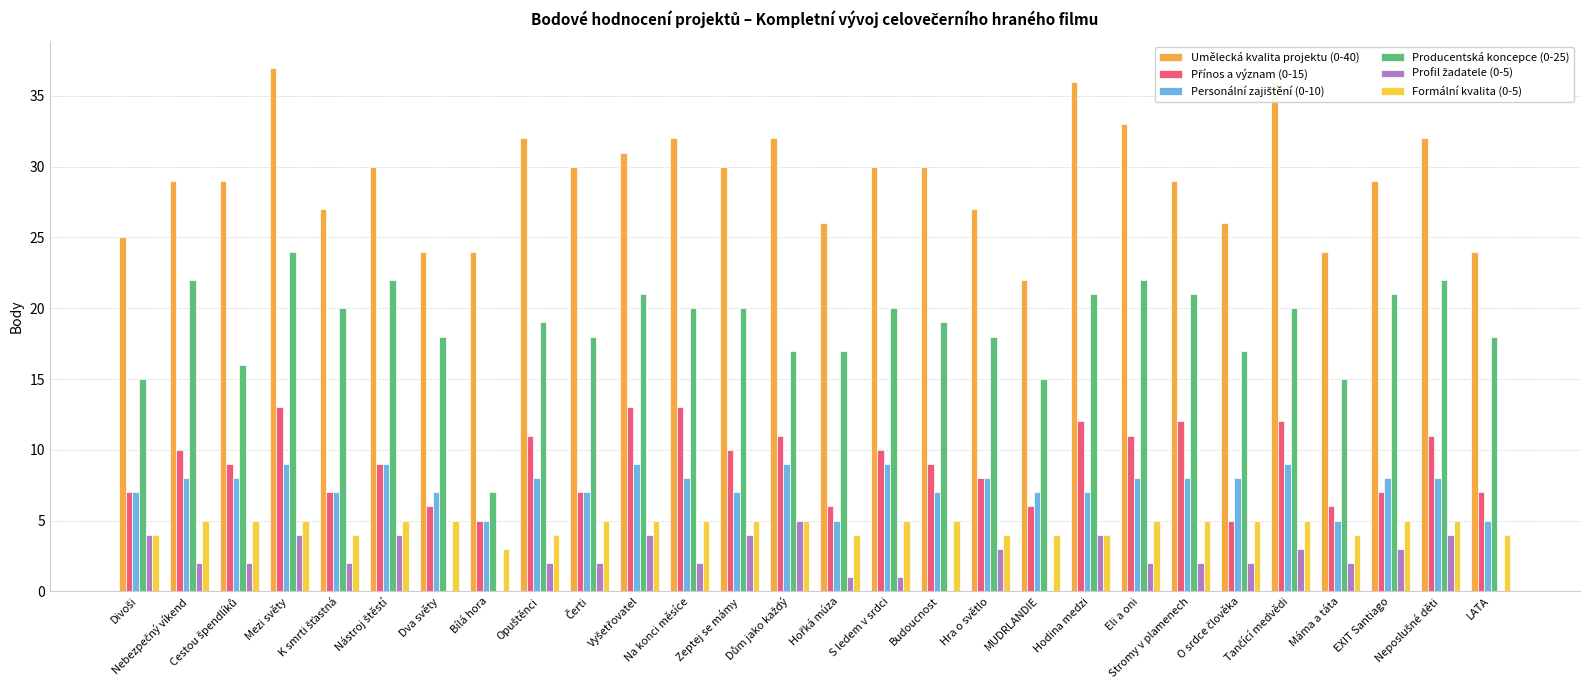

The Formální kvalita (0-5) series shows 9 at Mezi světy. True or false?

False